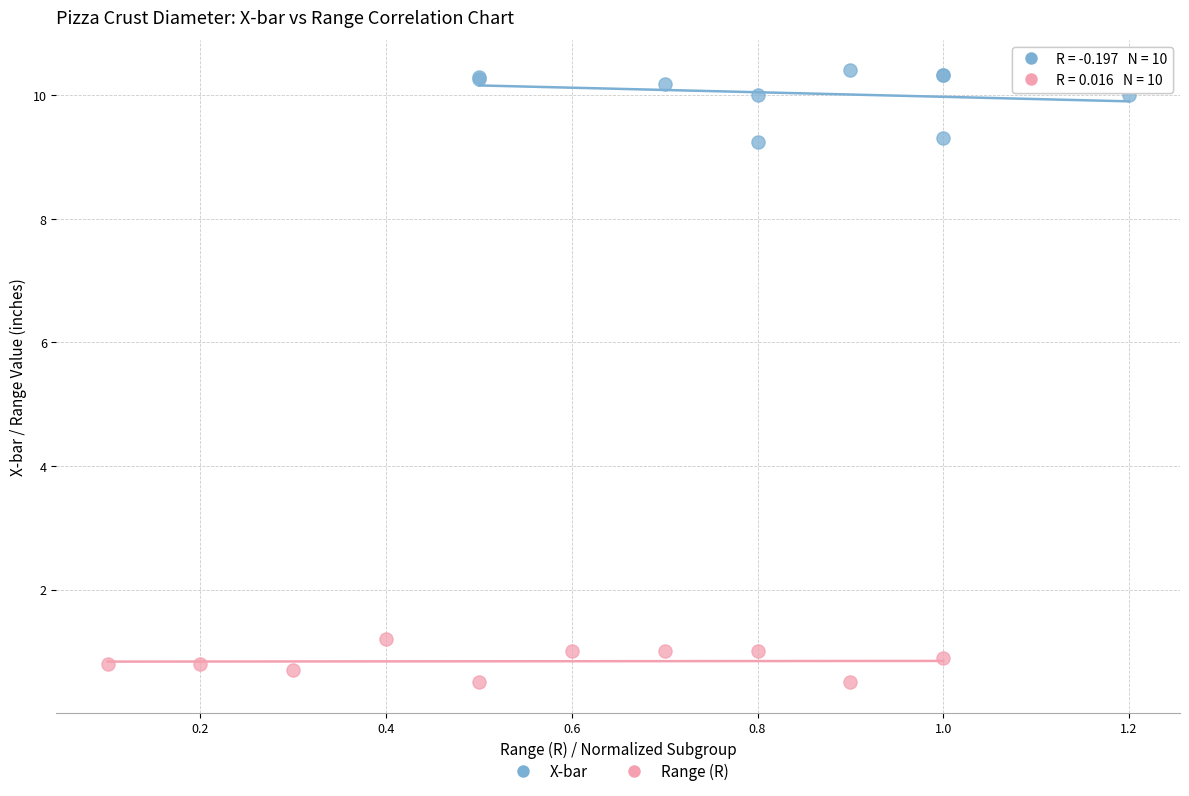

Which series reaches the maximum Y coordinate?

X-bar